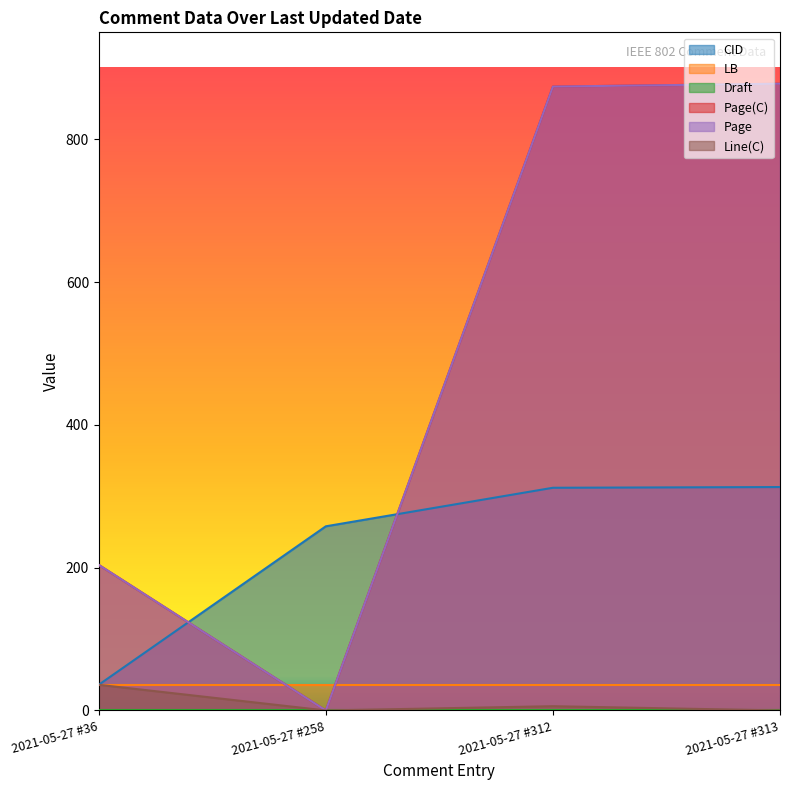

Is the value of Page(C) at 2021-05-27 #313 greater than the value of CID at 2021-05-27 #36?

Yes